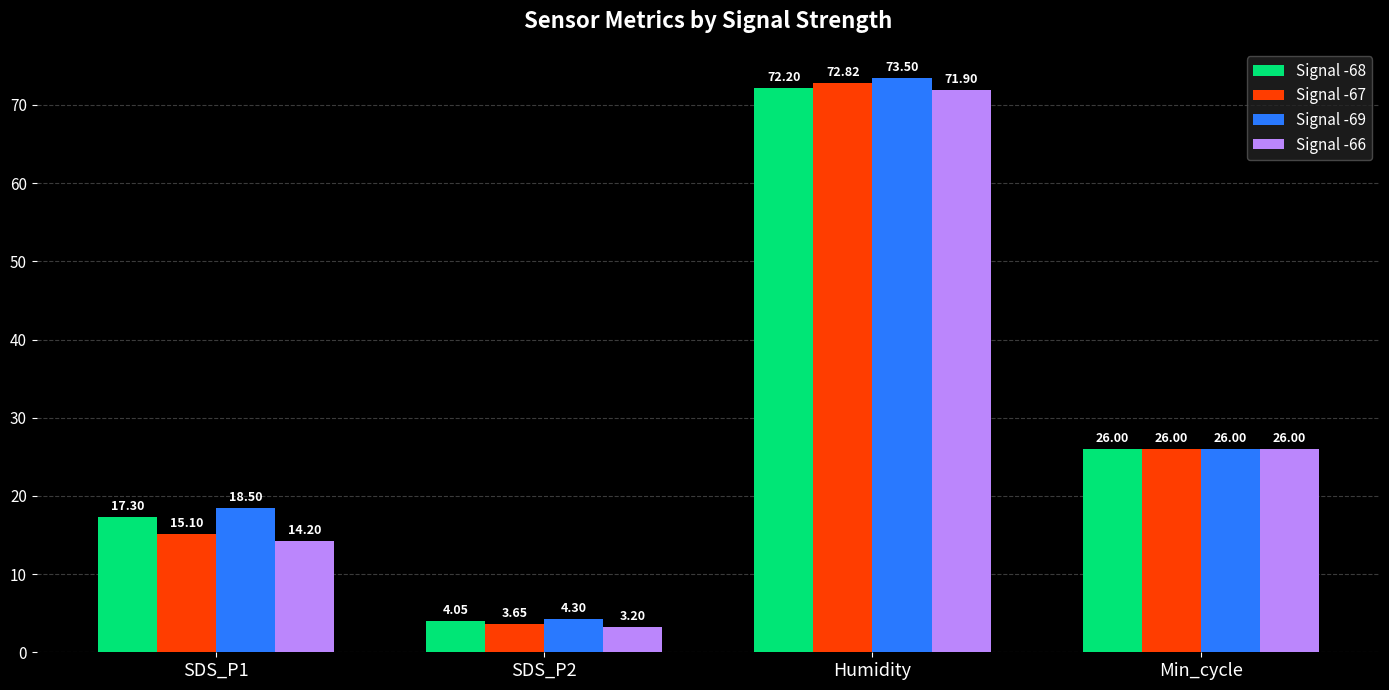

List the series in order of their peak value, highest first.

Signal -69, Signal -67, Signal -68, Signal -66